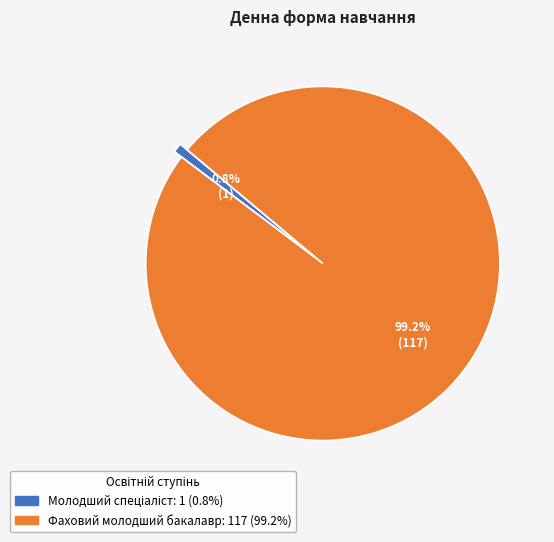

How many slices are in this pie chart?

2